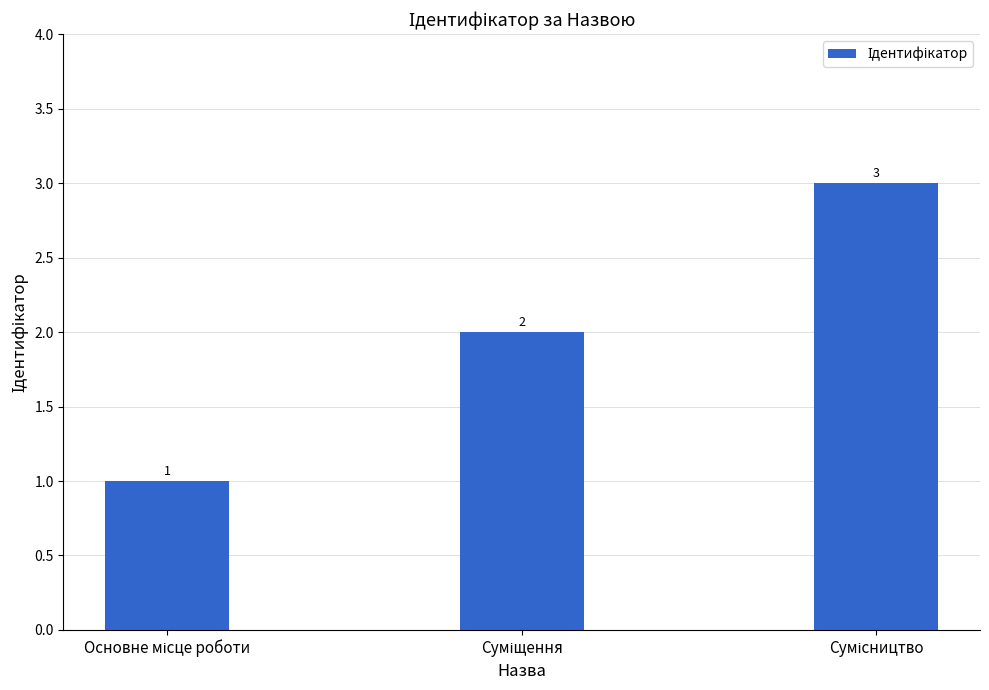

What is the maximum value shown in the chart?

3